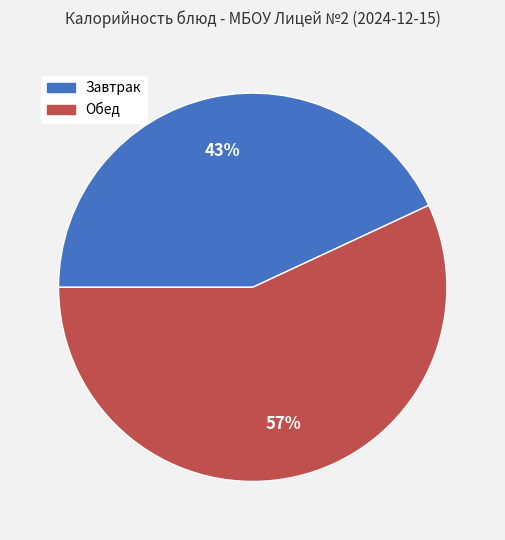

Is the sum of Обед and Завтрак greater than half?

Yes